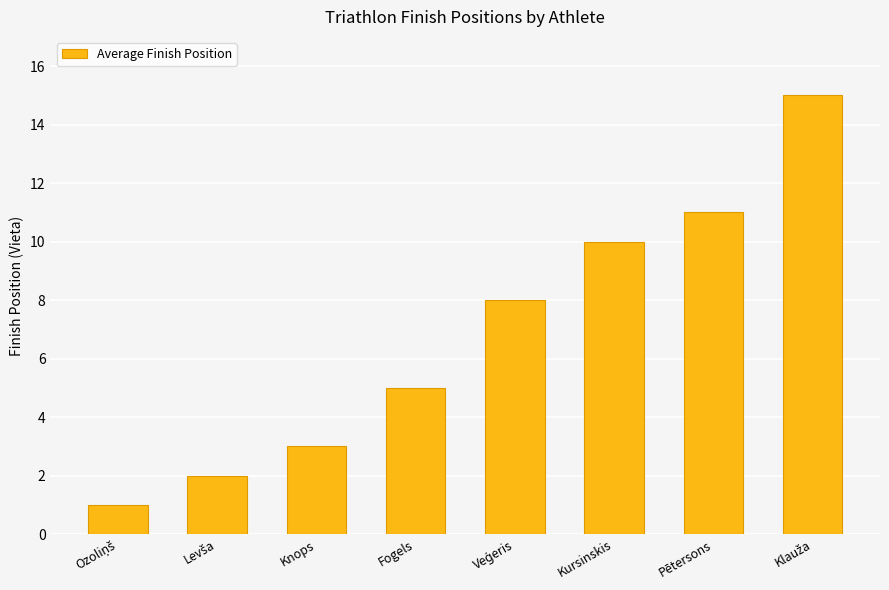

The value at Kursinskis is 17. True or false?

False